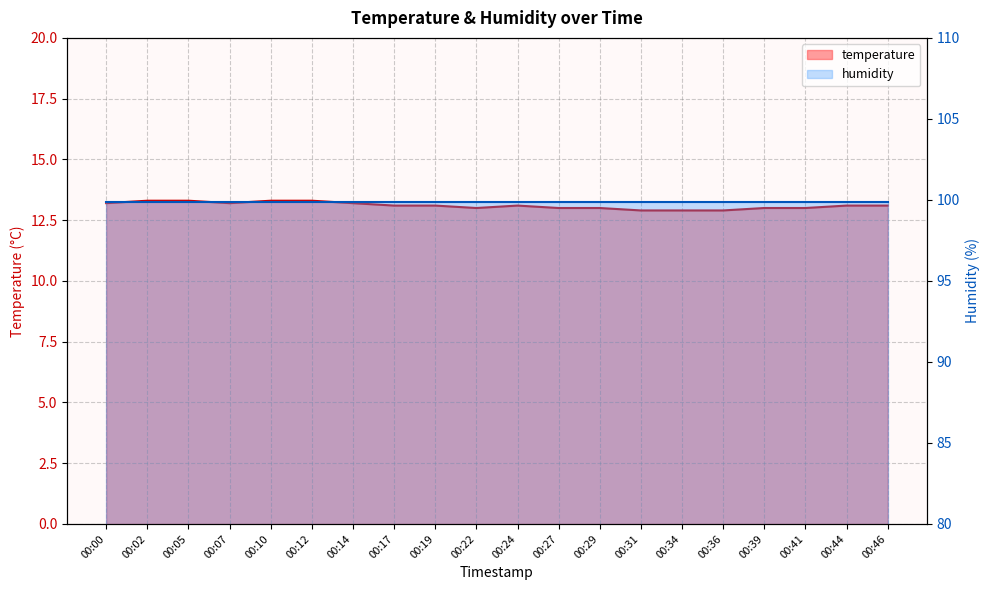

Which label corresponds to the smallest value in the chart?

00:31